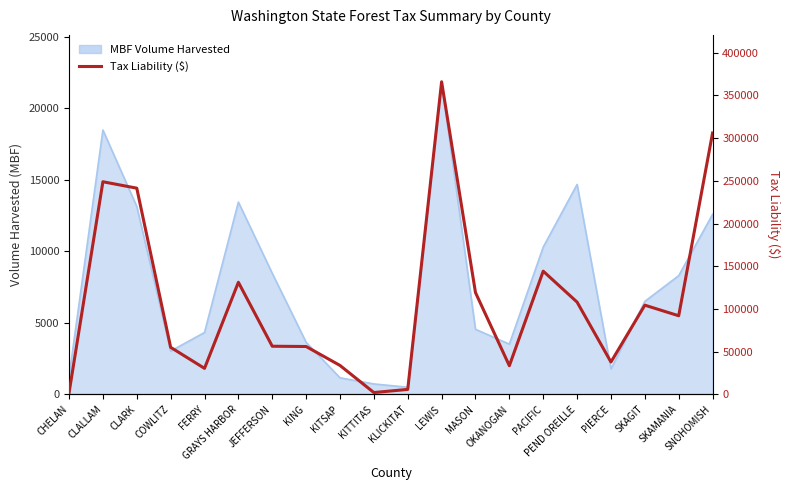

True or false: there are more than 1 points higher than both neighbors.

True